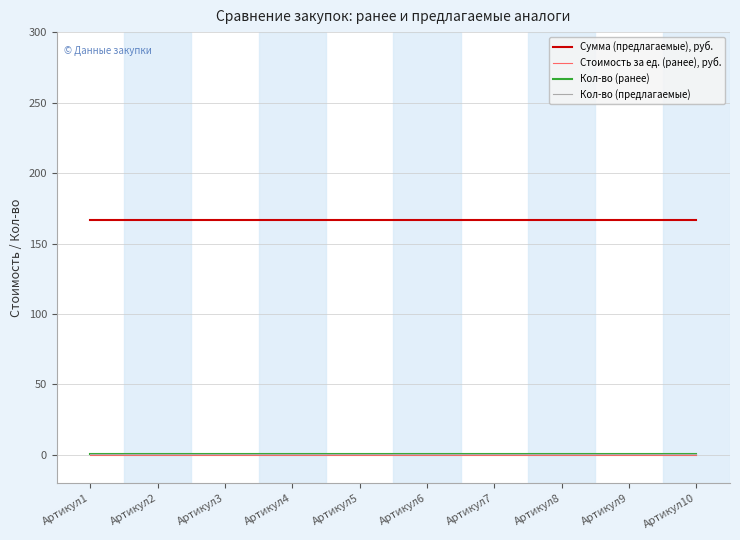

Which series has the largest range (max minus min)?

Сумма (предлагаемые), руб.